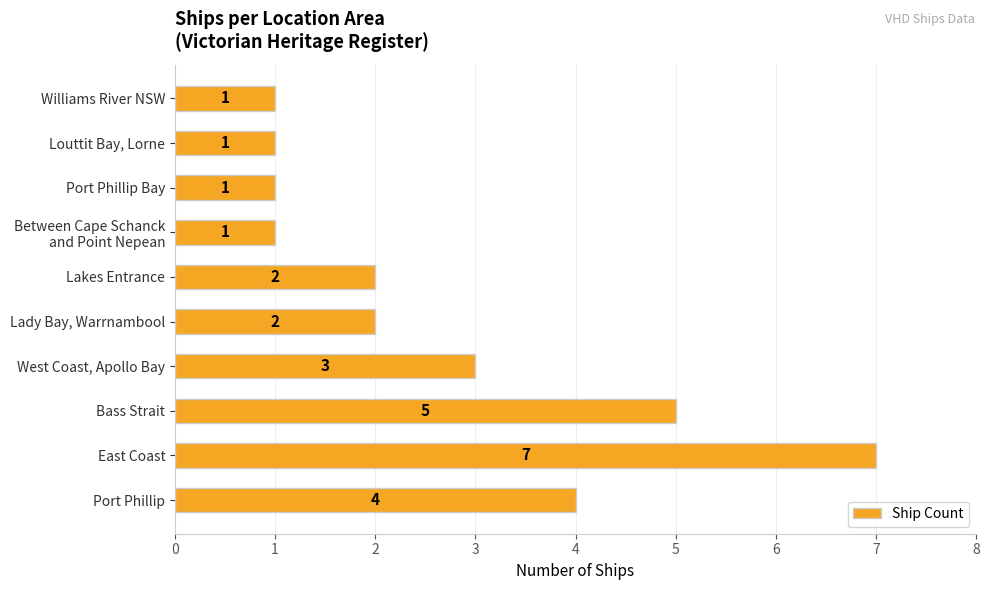

What is the smallest value displayed?

1